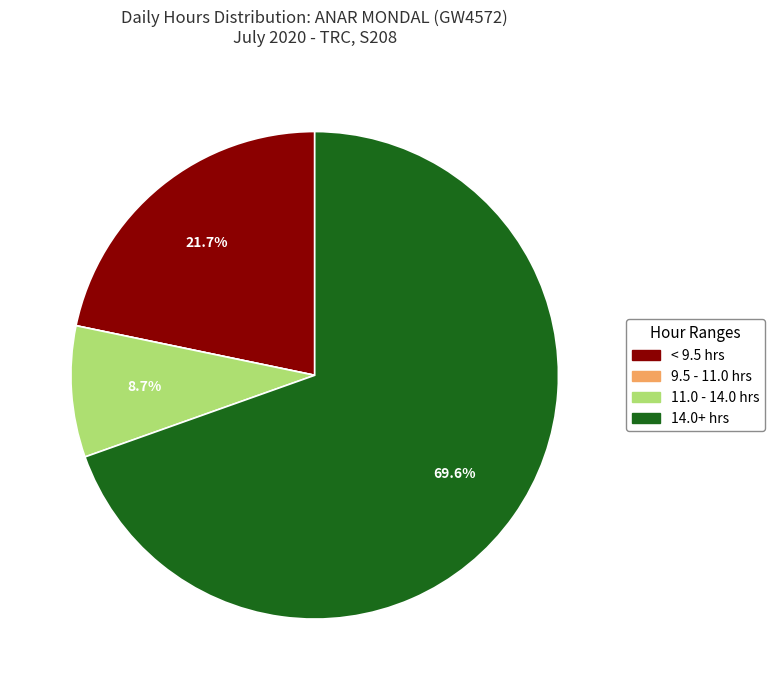

Is there any slice that represents more than half of the pie?

Yes